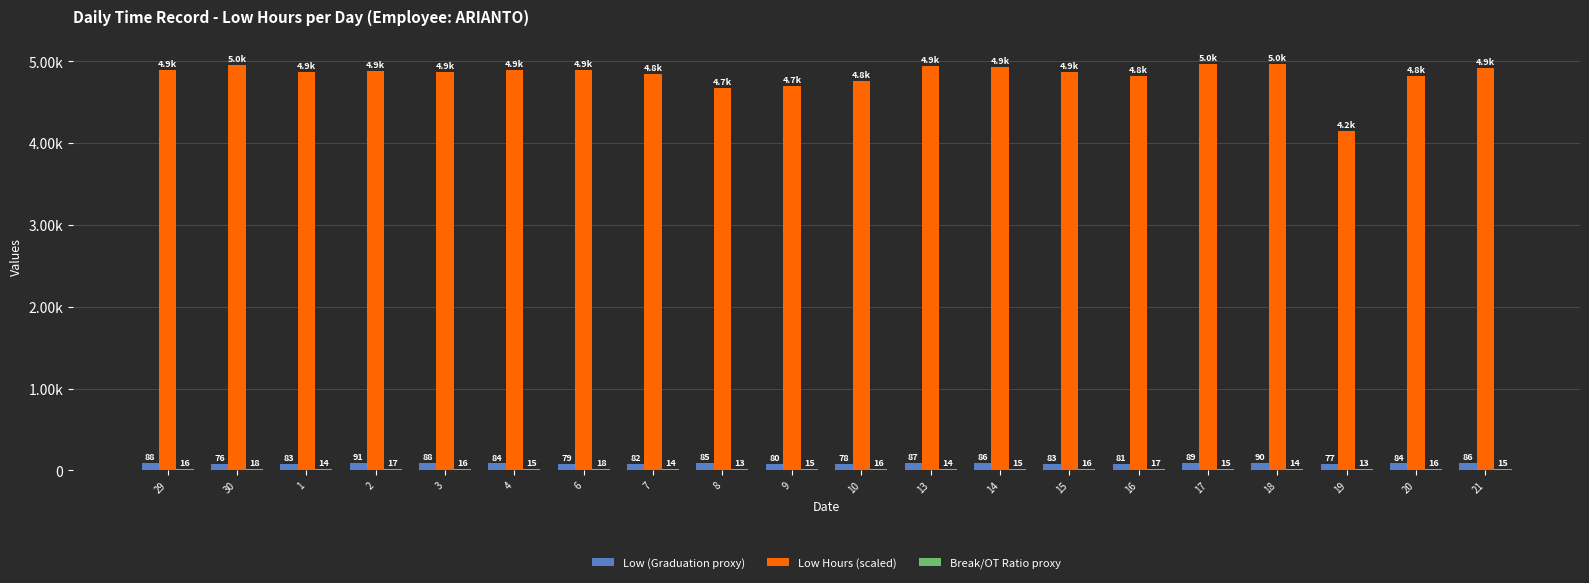

Which series has the widest spread of values?

Low Hours (scaled)